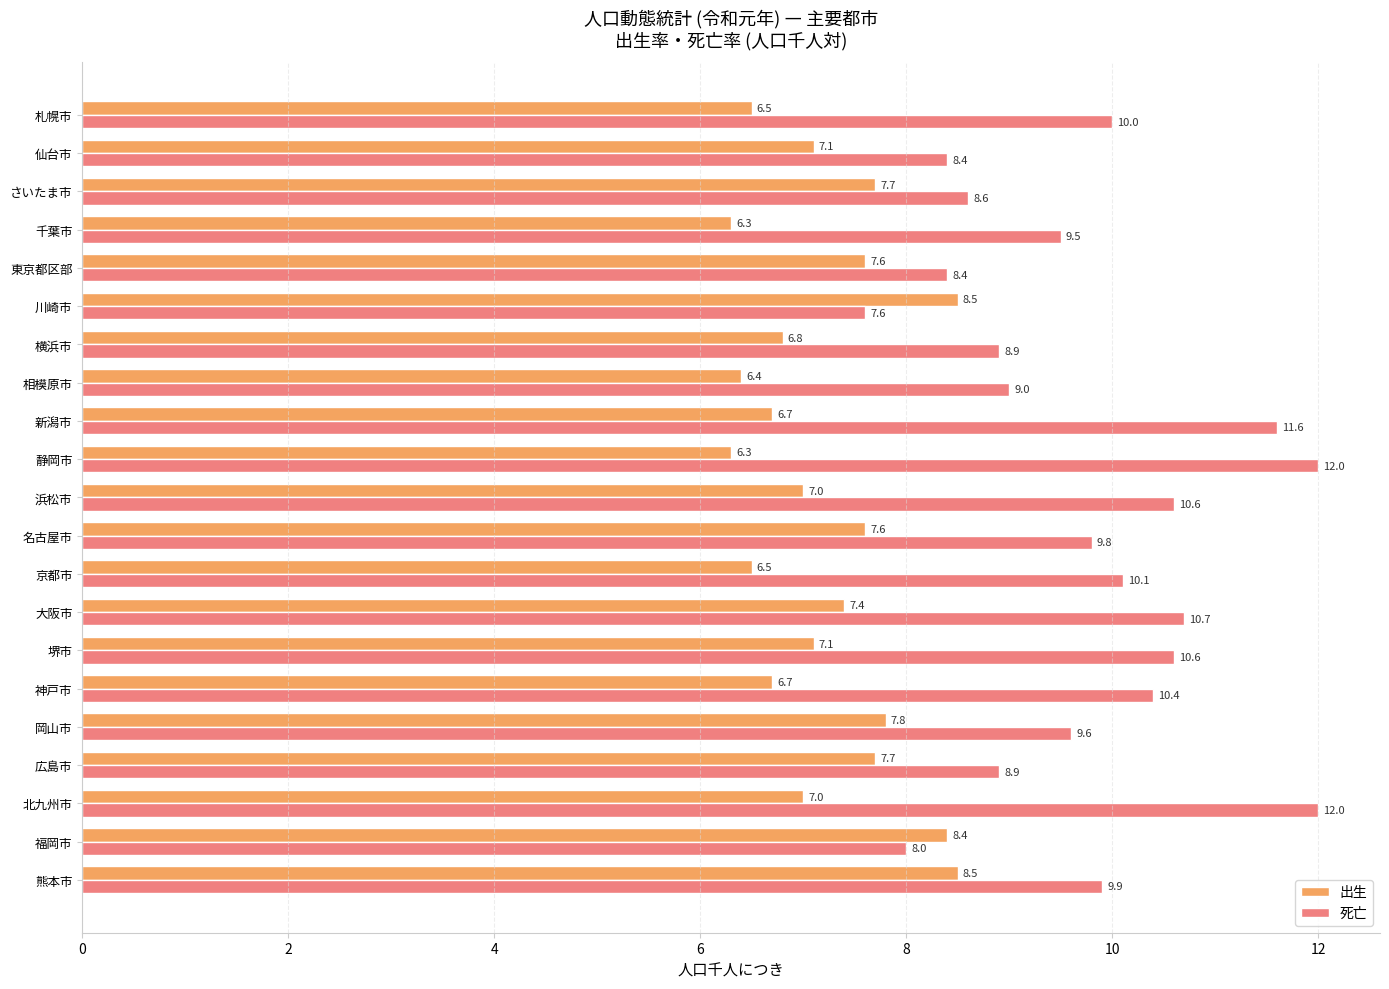

Which series has the widest spread of values?

死亡